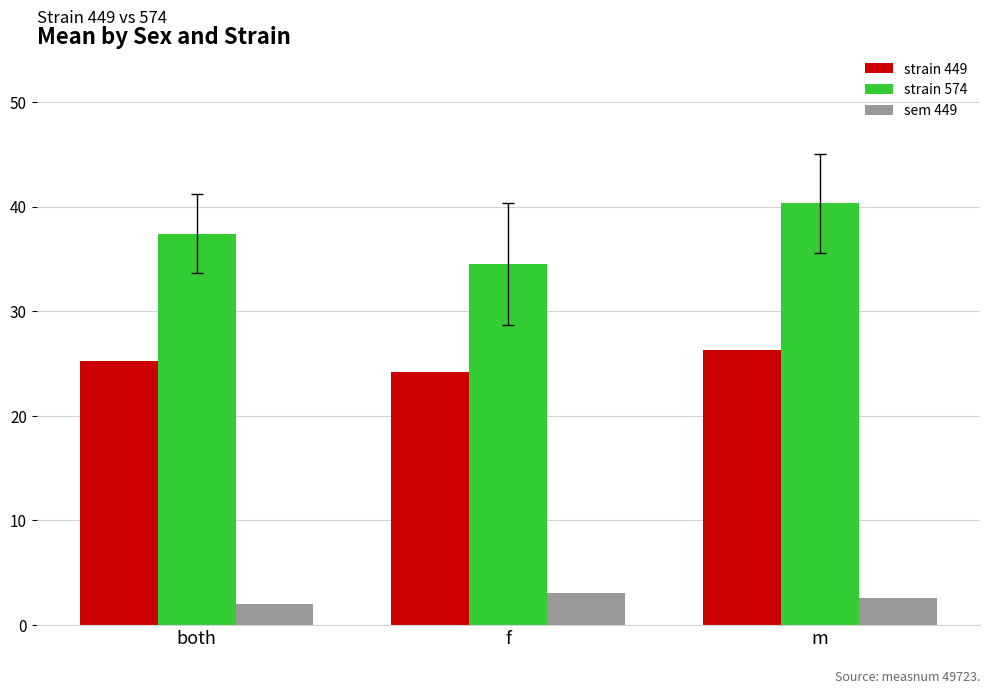

At which category is the sum across all series the highest?

m